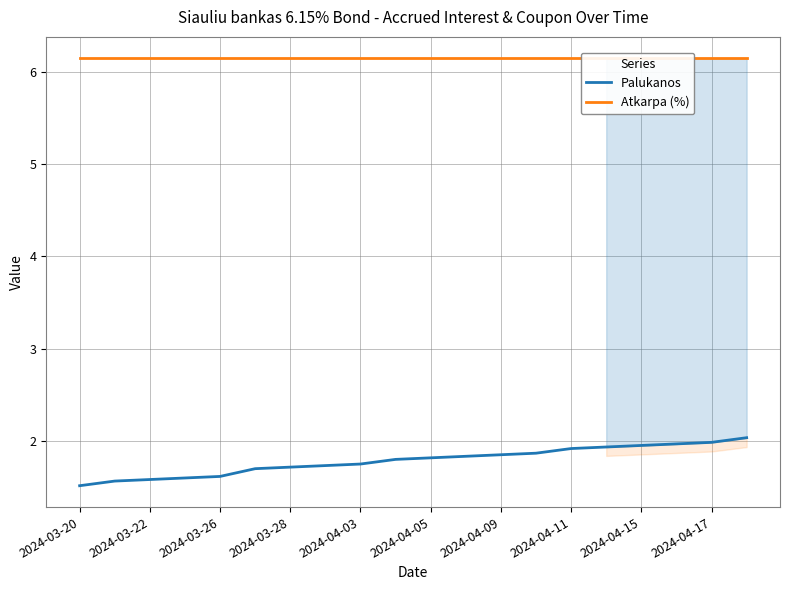

The value of Palukanos at 2024-04-09 is 1.8. True or false?

True